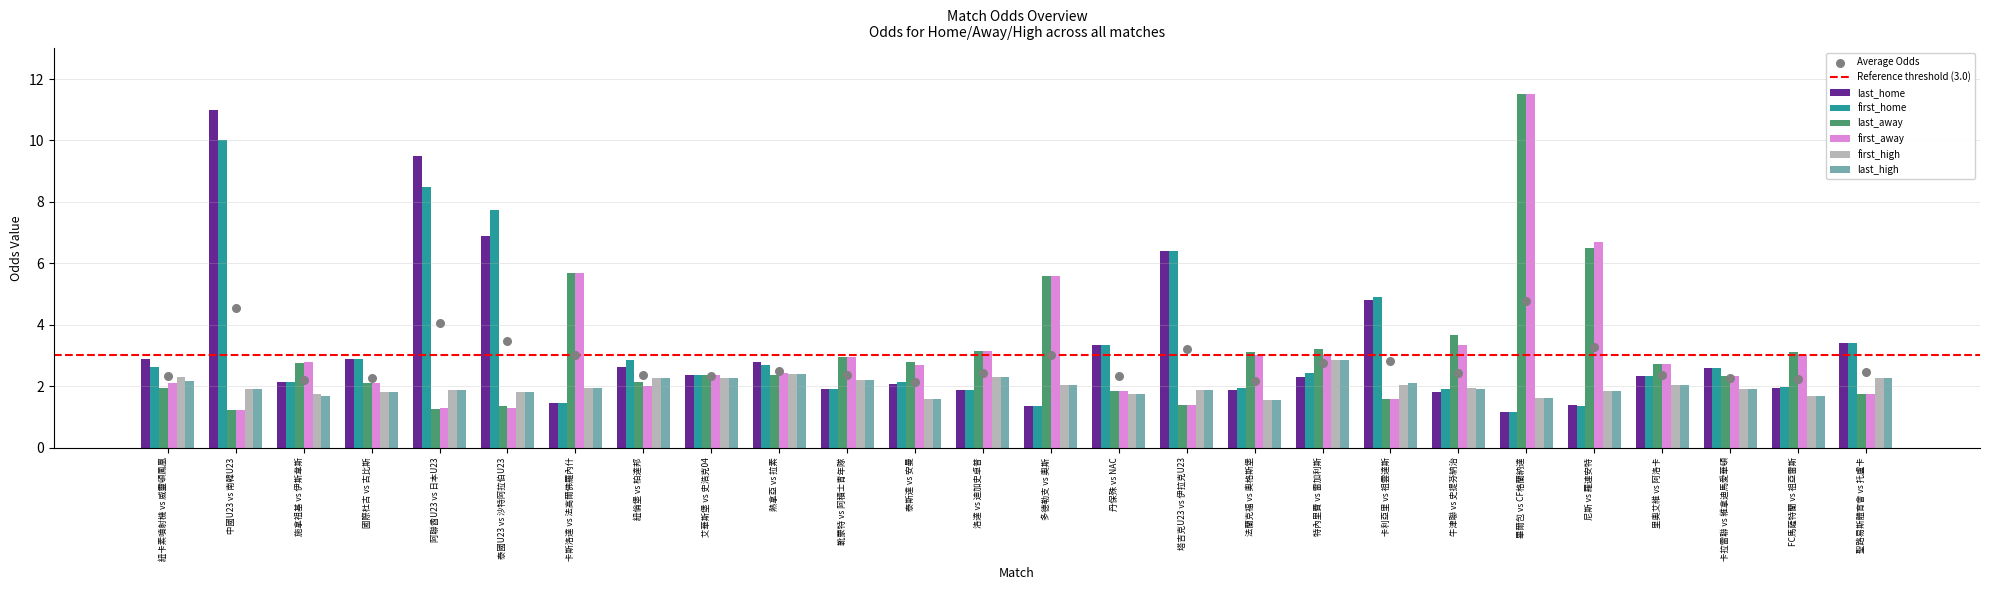

What is the total value across all series at 尼斯 vs 羅連安特?

19.6